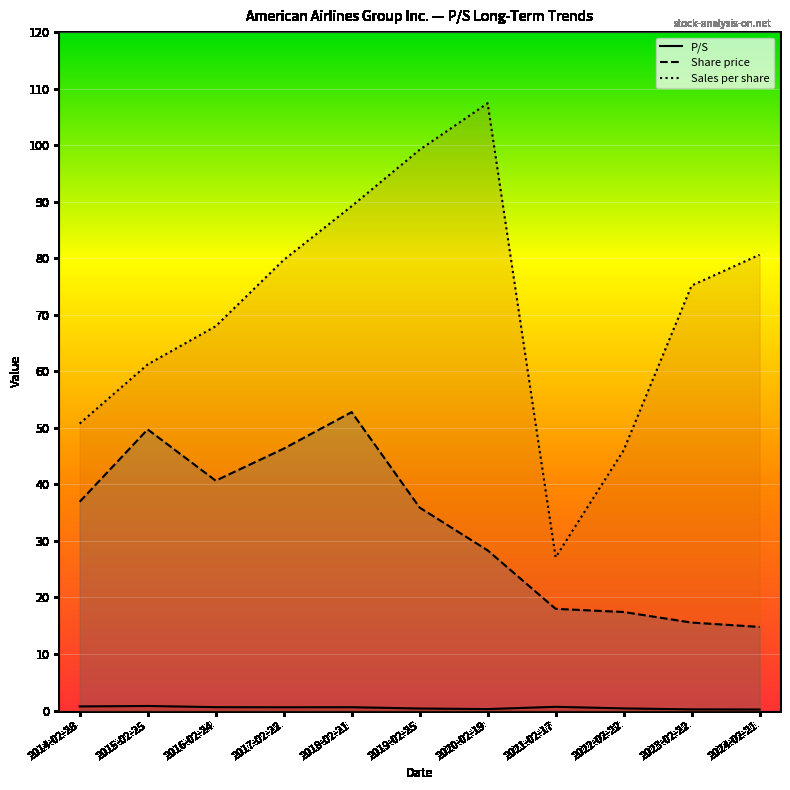

Reading left to right, transcribe all the data shown in this chart.

P/S: 2014-02-28=0.7	2015-02-25=0.8	2016-02-24=0.6	2017-02-22=0.6	2018-02-21=0.6	2019-02-25=0.4	2020-02-19=0.3	2021-02-17=0.7	2022-02-22=0.4	2023-02-22=0.2	2024-02-21=0.2
Share price: 2014-02-28=36.9	2015-02-25=49.7	2016-02-24=40.7	2017-02-22=46.3	2018-02-21=52.8	2019-02-25=35.9	2020-02-19=28.3	2021-02-17=18.0	2022-02-22=17.4	2023-02-22=15.6	2024-02-21=14.8
Sales per share: 2014-02-28=50.8	2015-02-25=61.2	2016-02-24=68.0	2017-02-22=79.7	2018-02-21=89.2	2019-02-25=99.2	2020-02-19=107.4	2021-02-17=27.1	2022-02-22=46.0	2023-02-22=75.2	2024-02-21=80.6